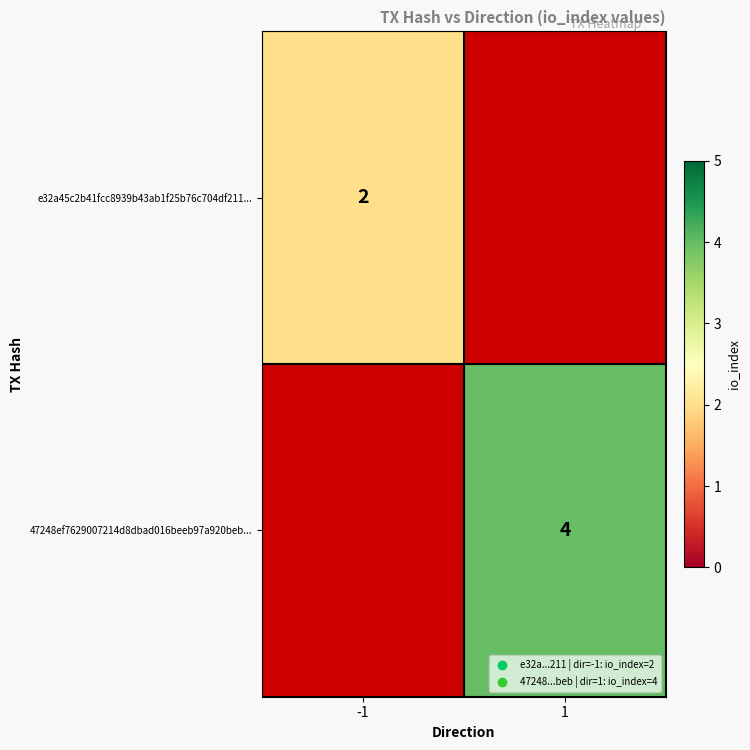

How many data points does each series have?

2